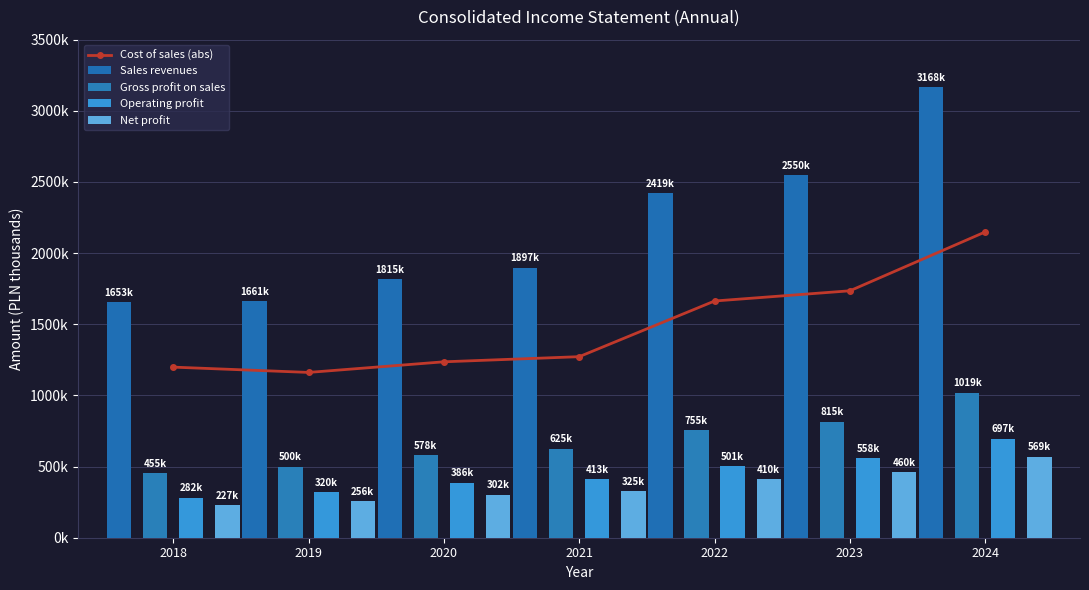

Are the bars grouped side by side (vs. stacked)?

Yes